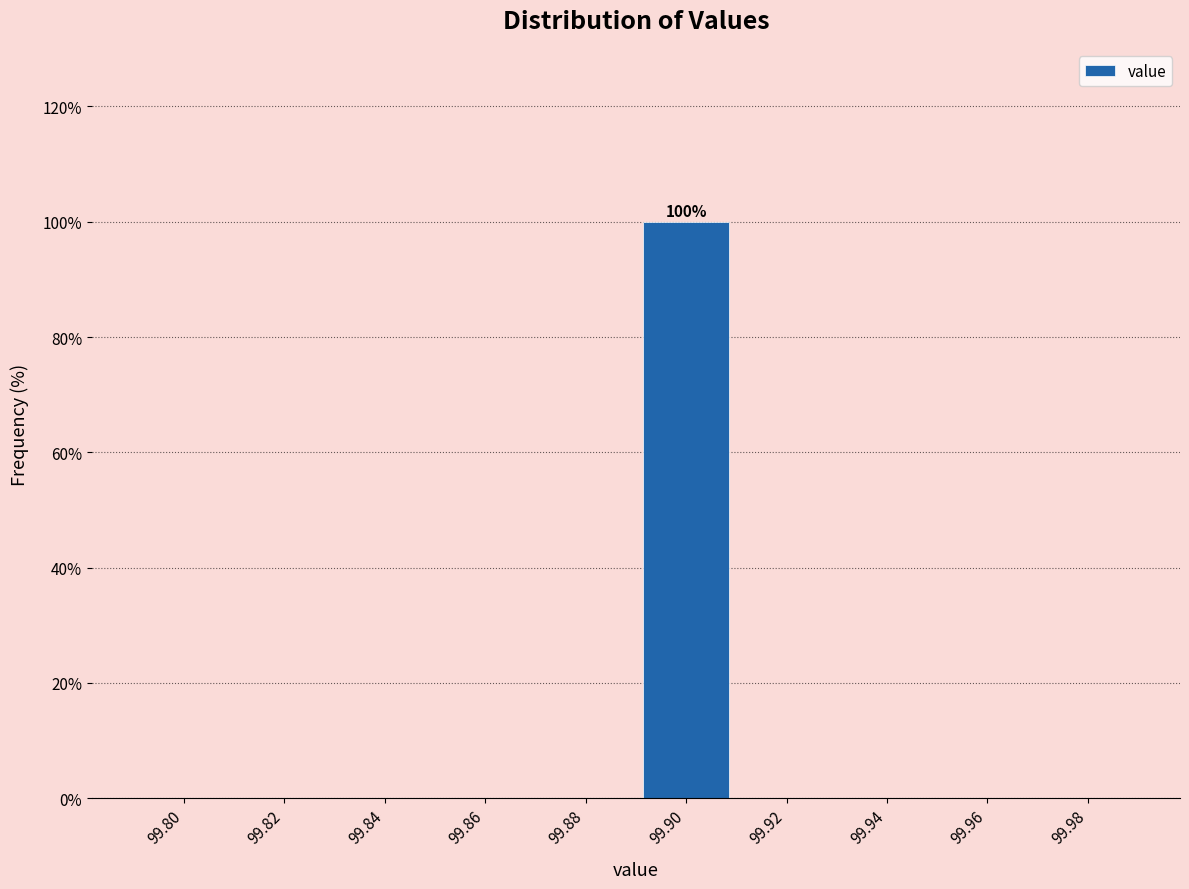

Reading left to right, transcribe all the data shown in this chart.

99.80=0	99.82=0	99.84=0	99.86=0	99.88=0	99.90=100	99.92=0	99.94=0	99.96=0	99.98=0